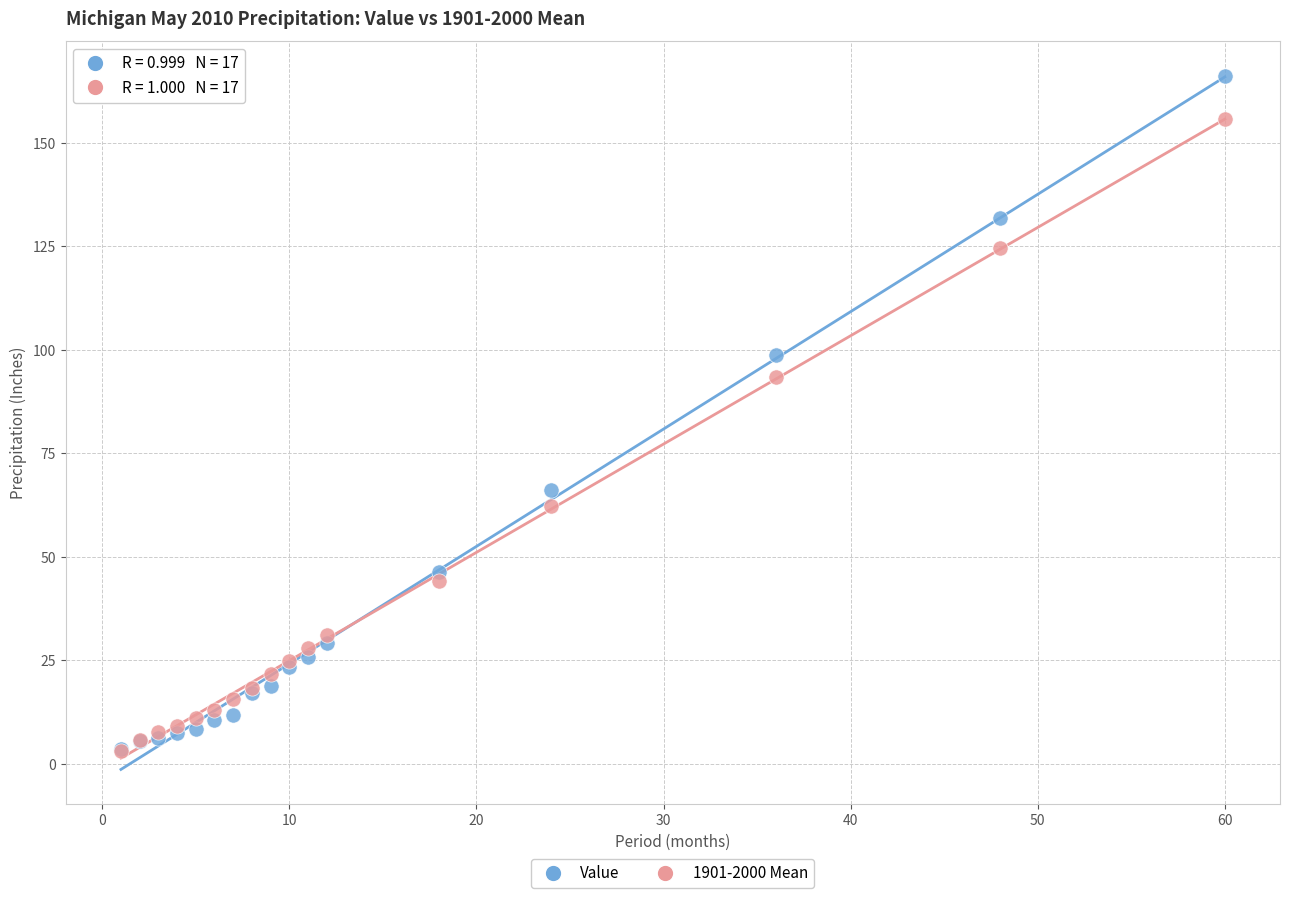

Which series reaches the maximum Y coordinate?

Value